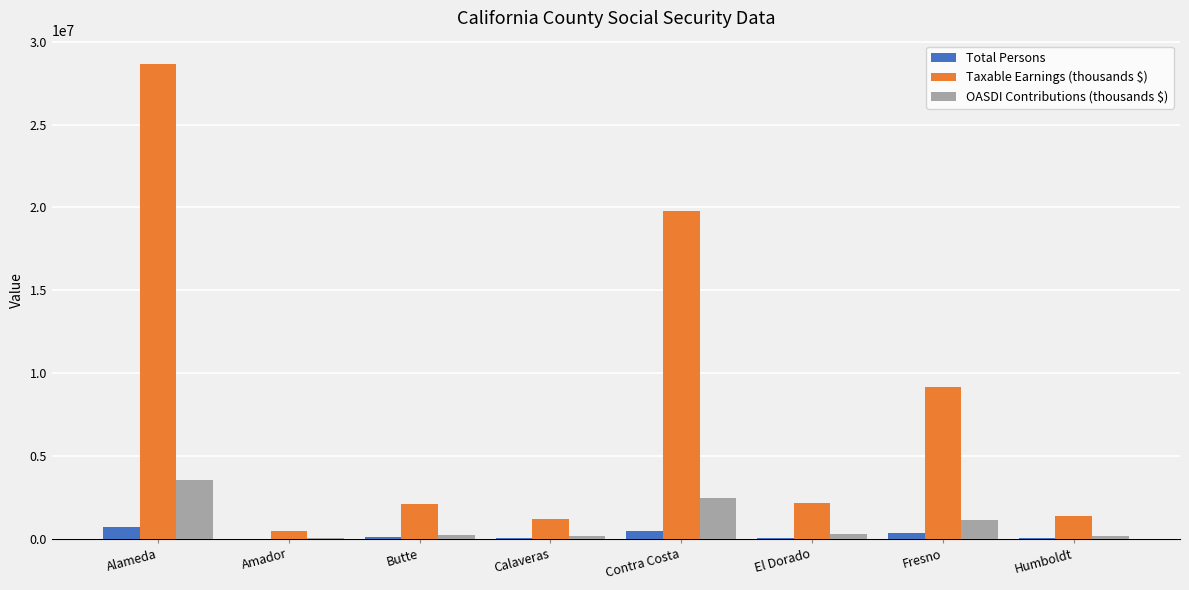

At which label is Total Persons closest to 377630?

Fresno